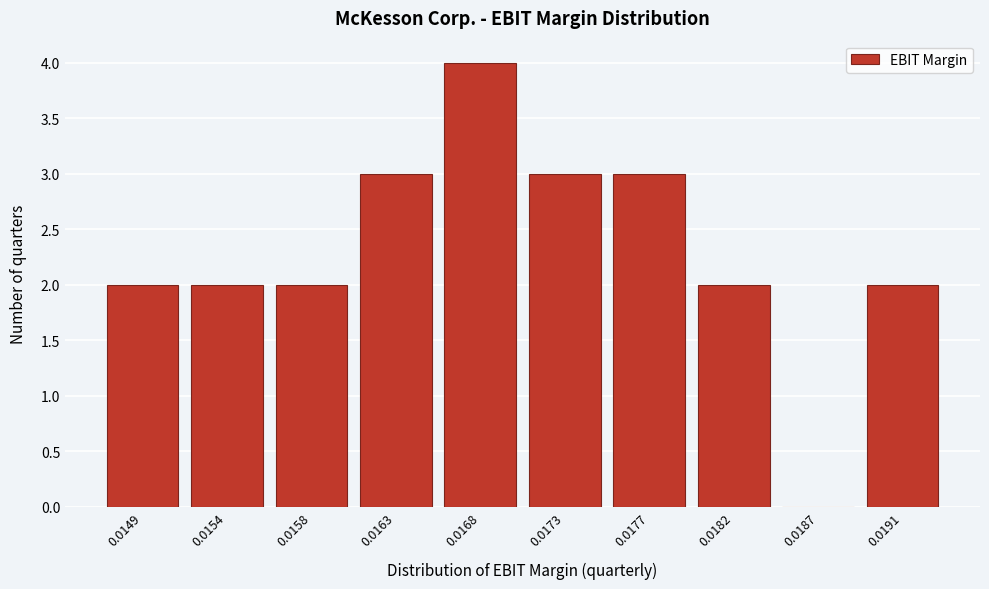

Reading left to right, extract all data points from this chart.

0.0149=2	0.0154=2	0.0158=2	0.0163=3	0.0168=4	0.0173=3	0.0177=3	0.0182=2	0.0187=0	0.0191=2